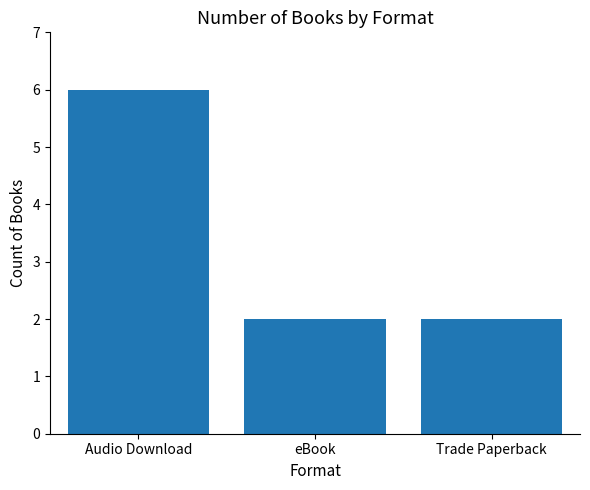

What is the change in value from Audio Download to Trade Paperback?

-4